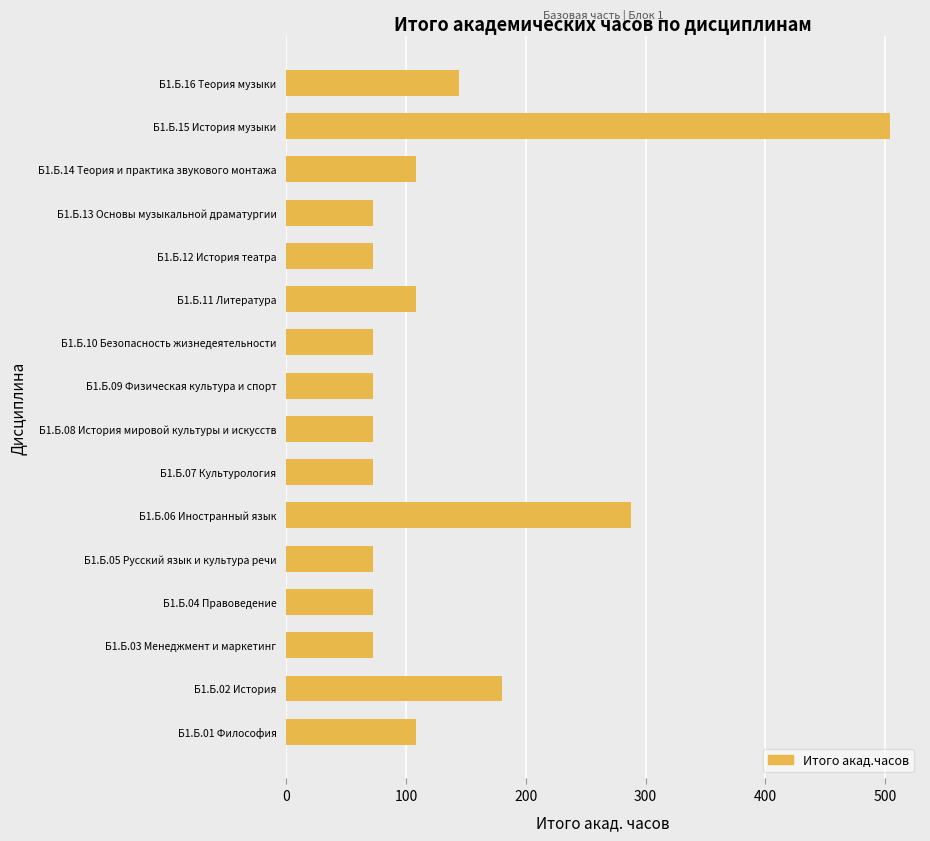

How many series are shown in this chart?

1